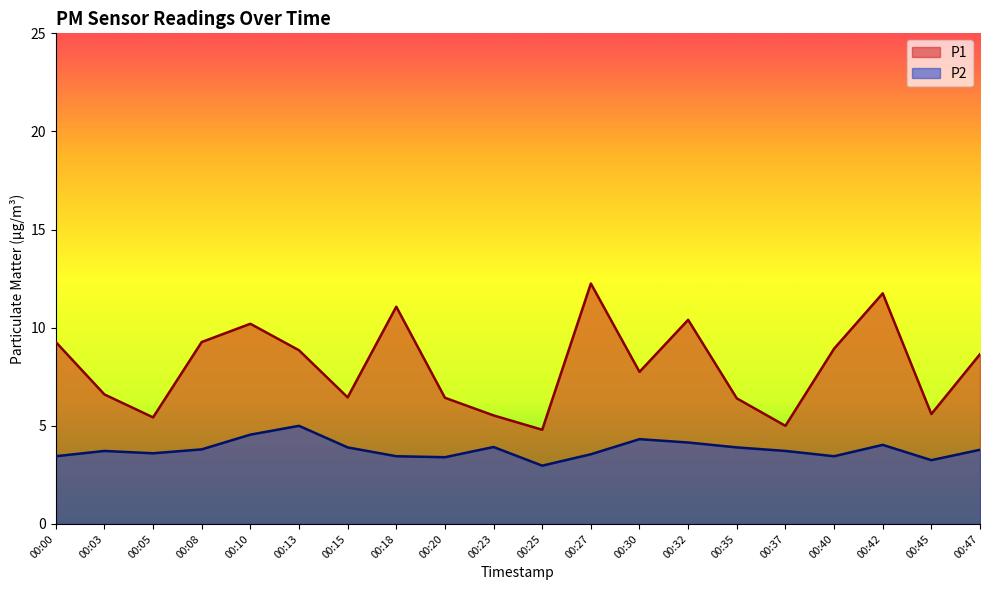

What is the maximum value for P2?

5.0